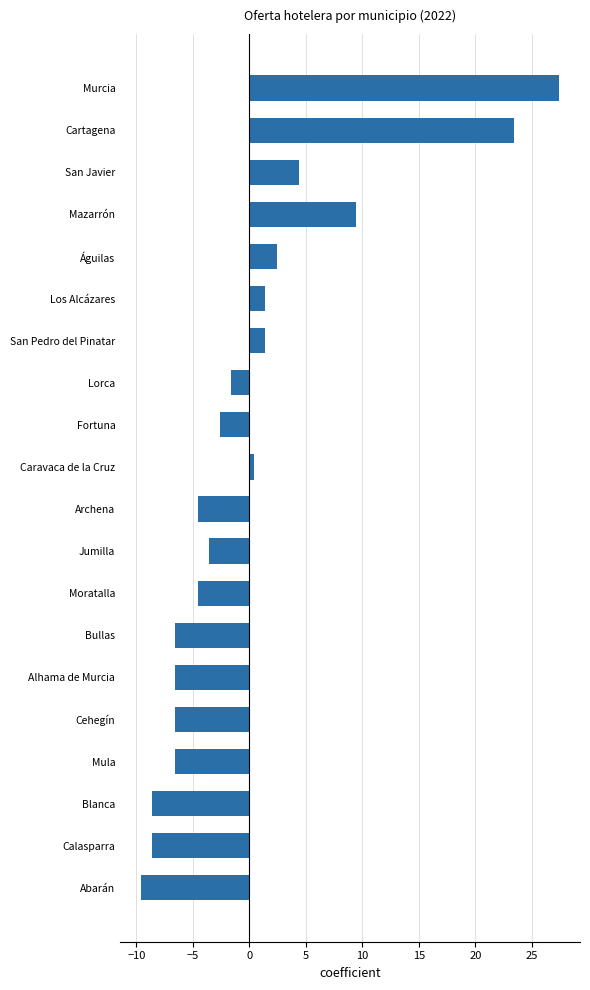

What is the minimum value shown in the chart?

-9.6